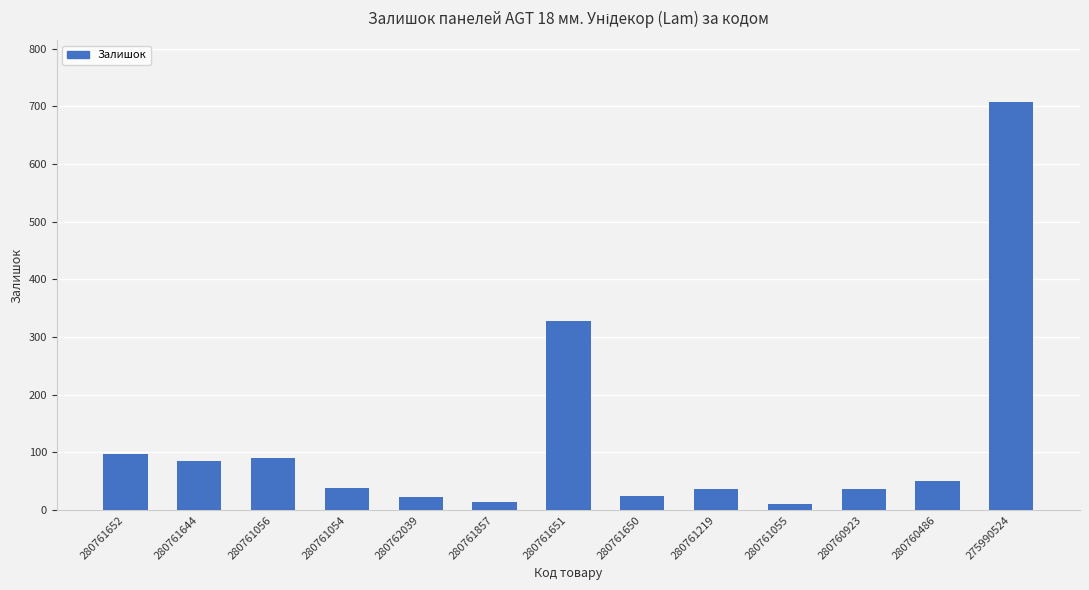

What value does the data have at 280760923?

37